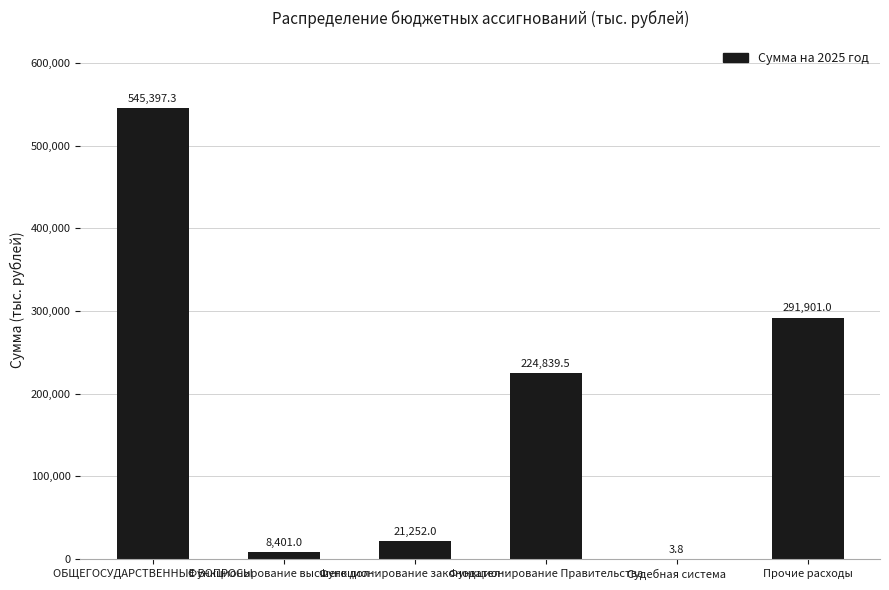

What is the sum of all values?

1091794.6